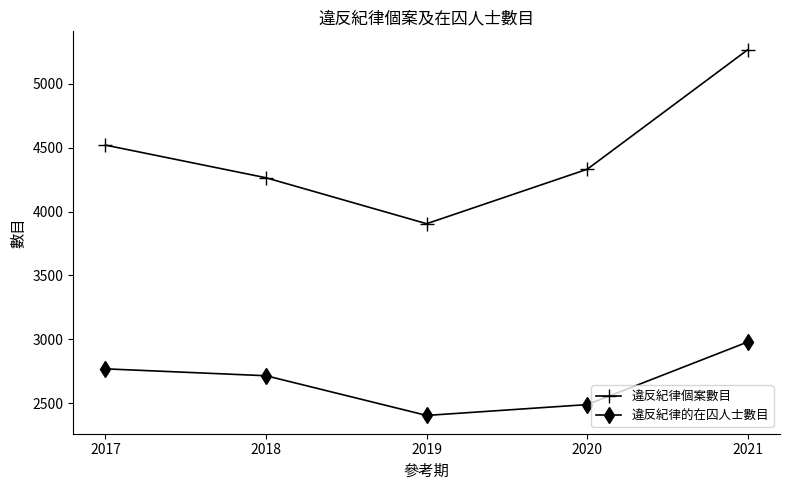

At which category is the sum across all series the highest?

2021